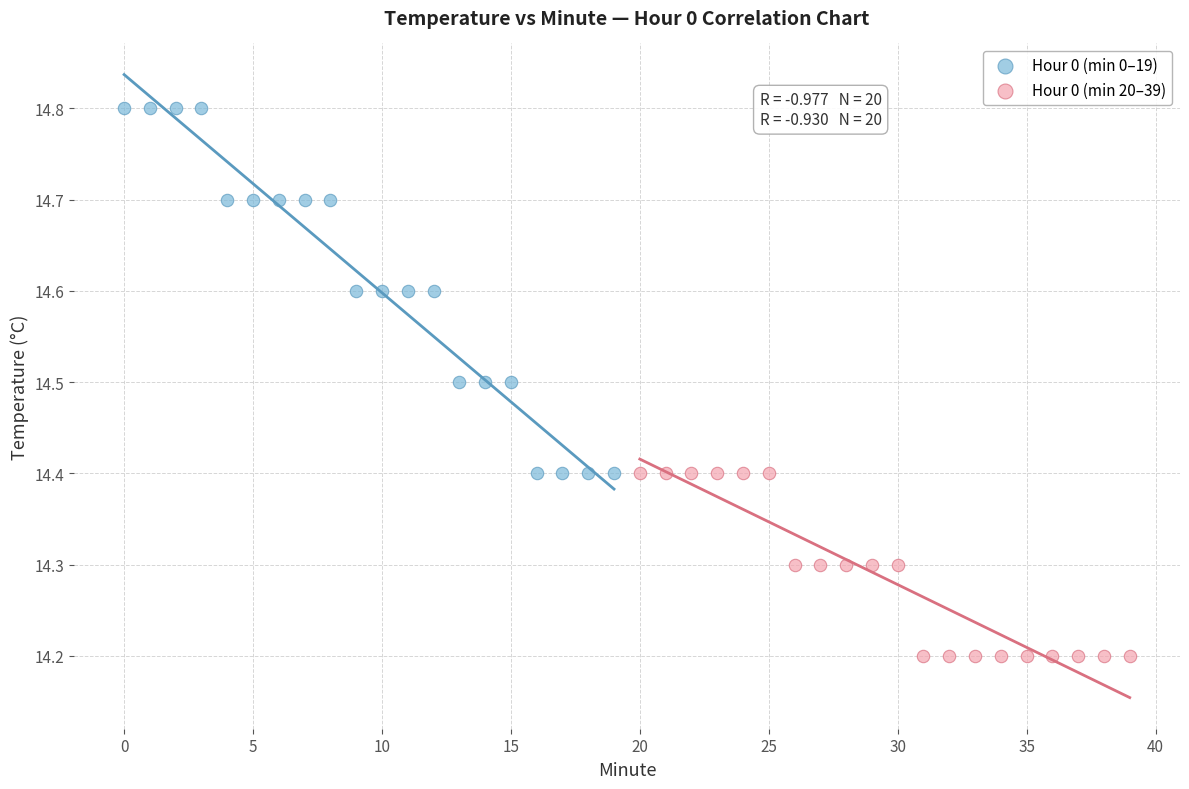

Which series has the widest spread of Y values?

Hour 0 (min 0–19)